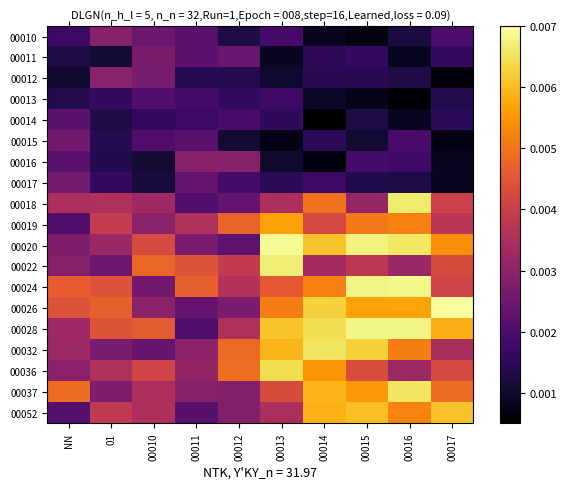

At which category is the sum across all series the highest?

00016